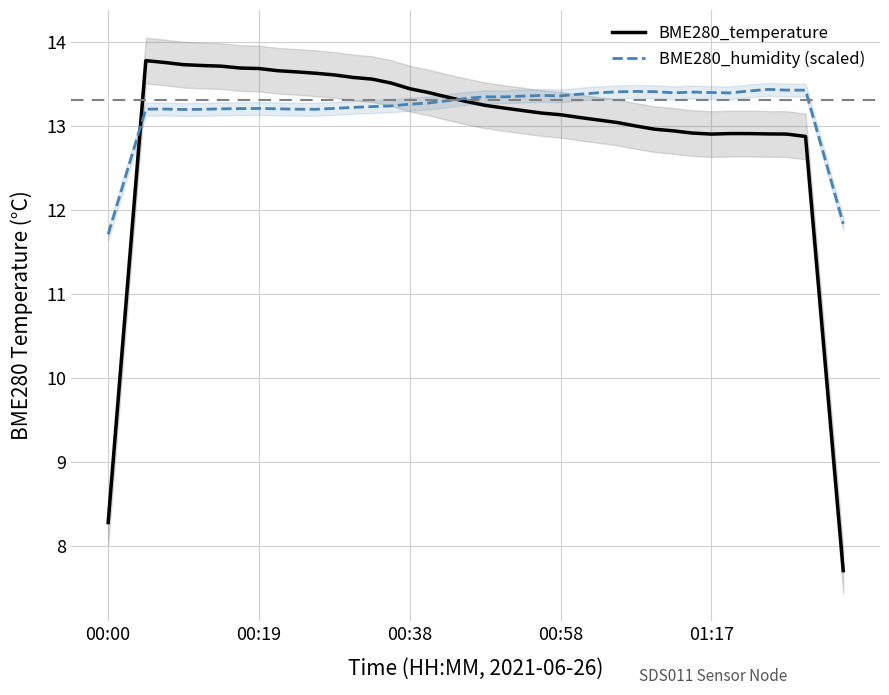

Is it true that BME280_humidity (scaled) equals 13.2 at 00:19?

True